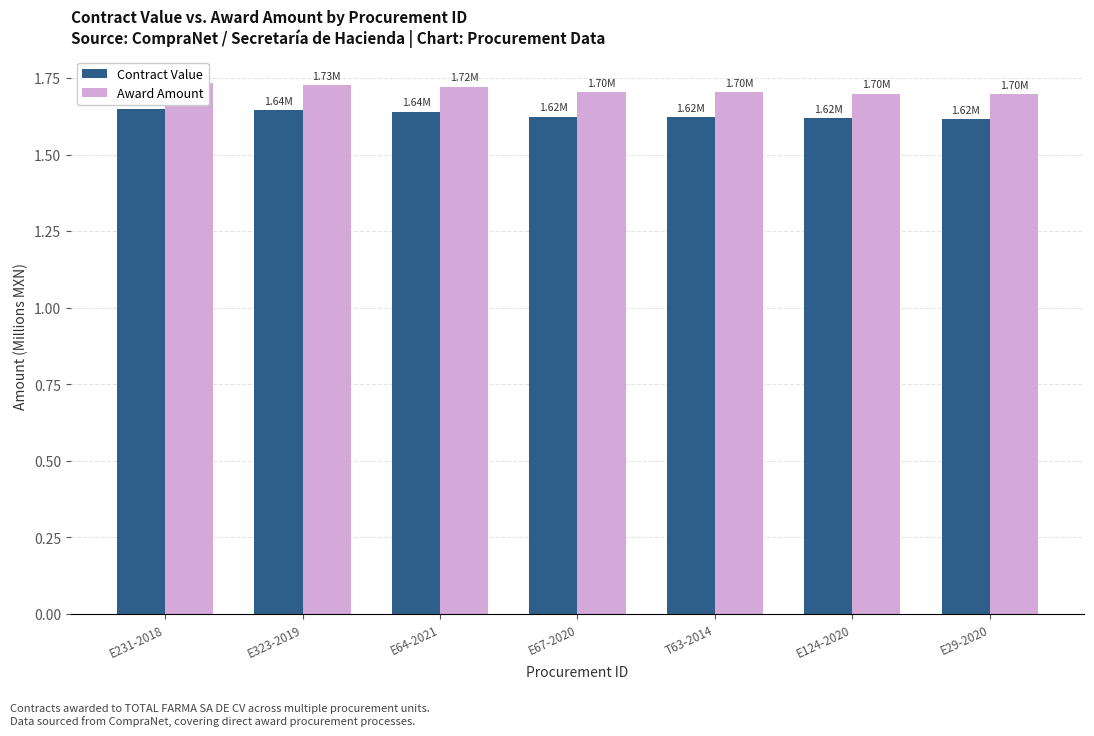

Which has a higher value, E64-2021 or E231-2018?

E231-2018